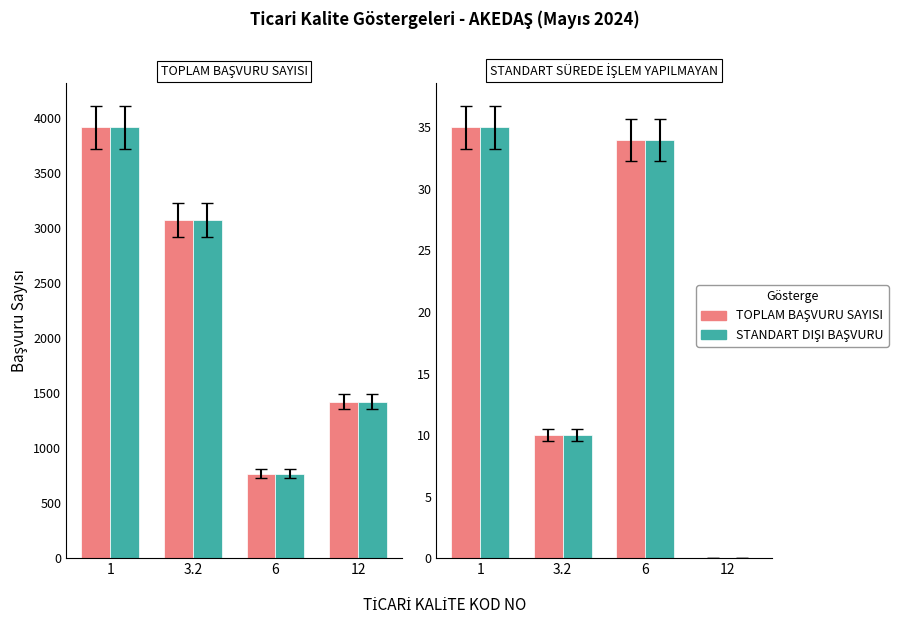

Is the value of TOPLAM BAŞVURU at 1 greater than the value of STANDART DIŞI at 1?

No